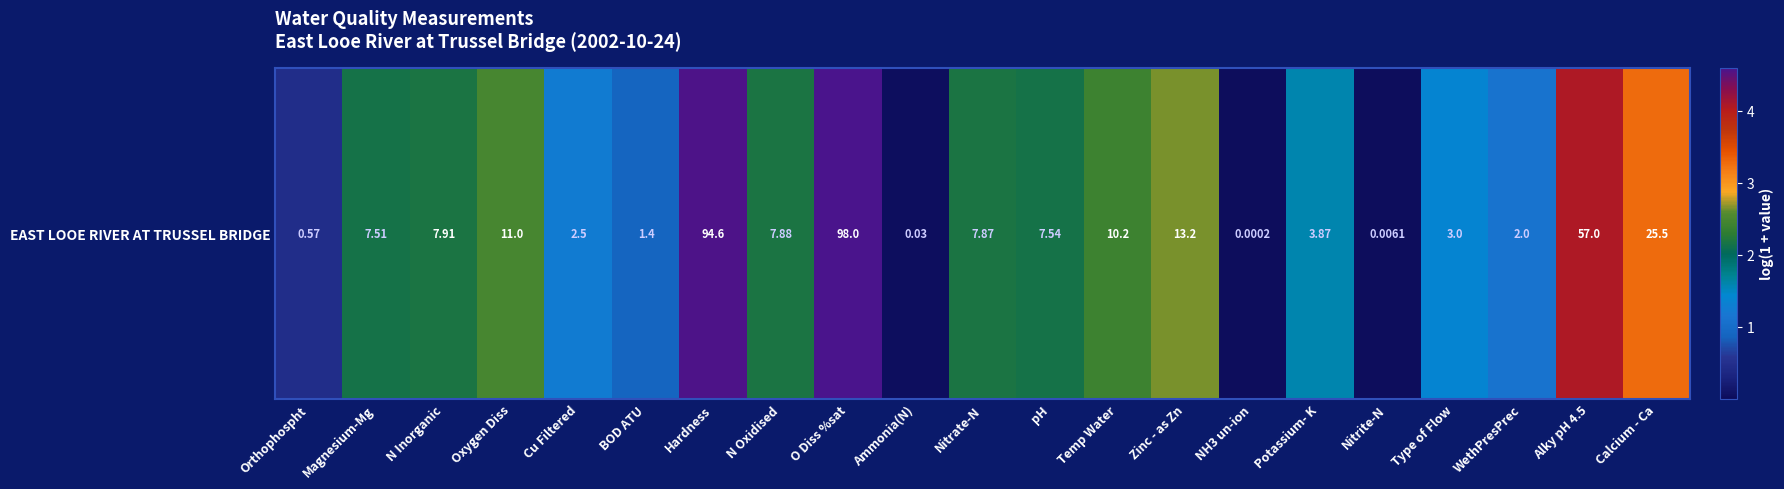

How many series are shown in this chart?

1